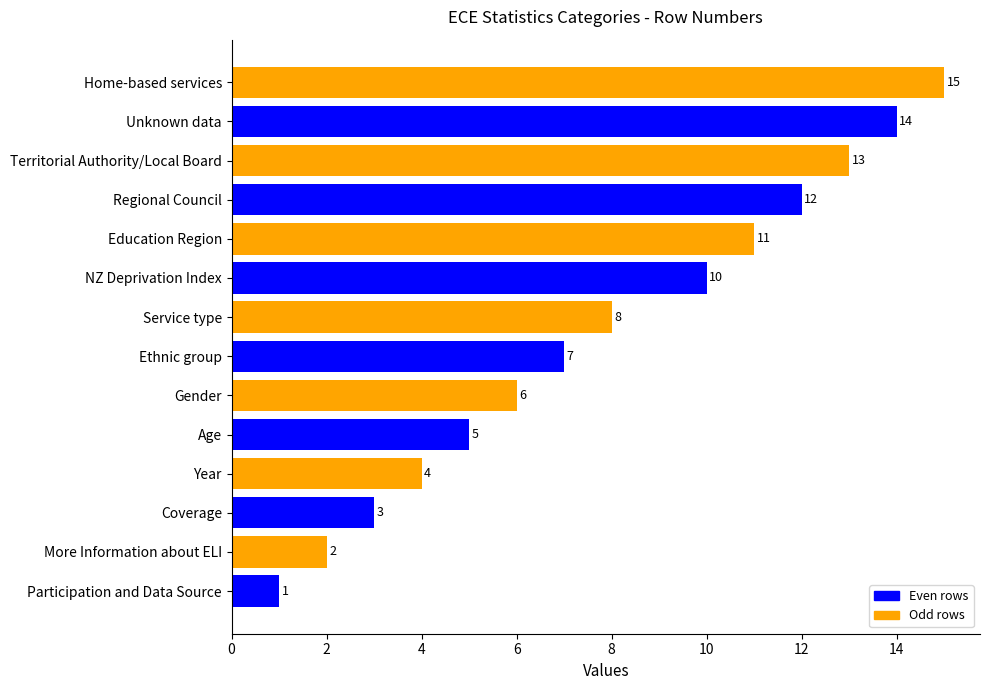

Rank the categories by value from lowest to highest.

Participation and Data Source, More Information about ELI, Coverage, Year, Age, Gender, Ethnic group, Service type, NZ Deprivation Index, Education Region, Regional Council, Territorial Authority/Local Board, Unknown data, Home-based services